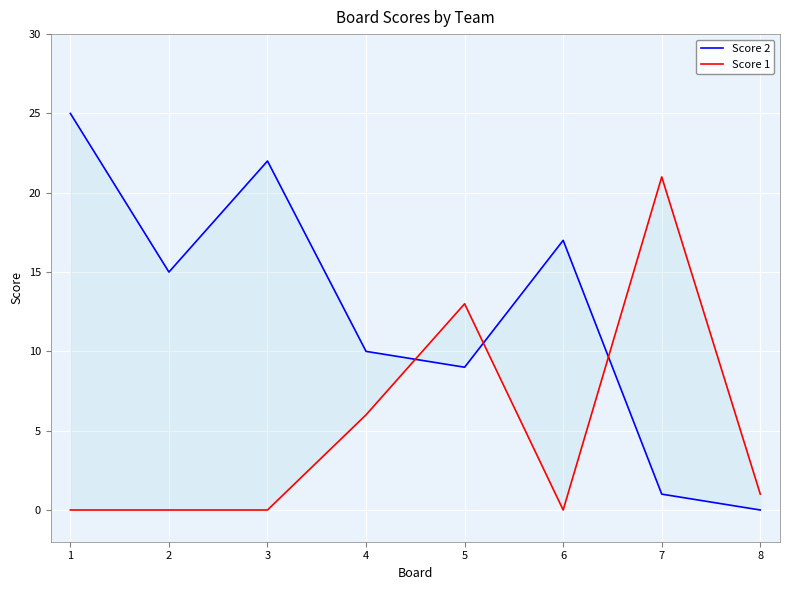

In Score 1, how many points are higher than both neighbors (excluding endpoints)?

2